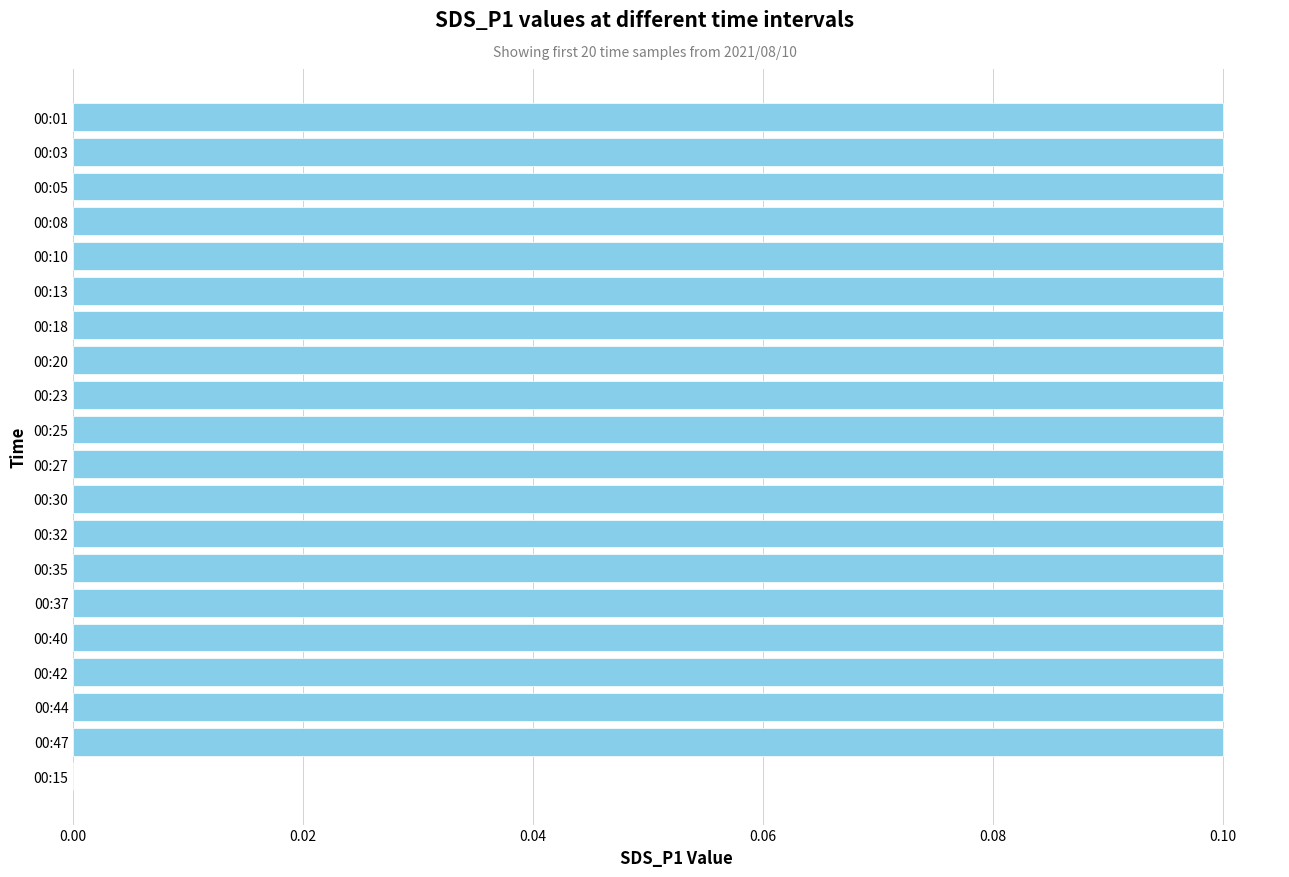

What is the sum of all values?

1.9